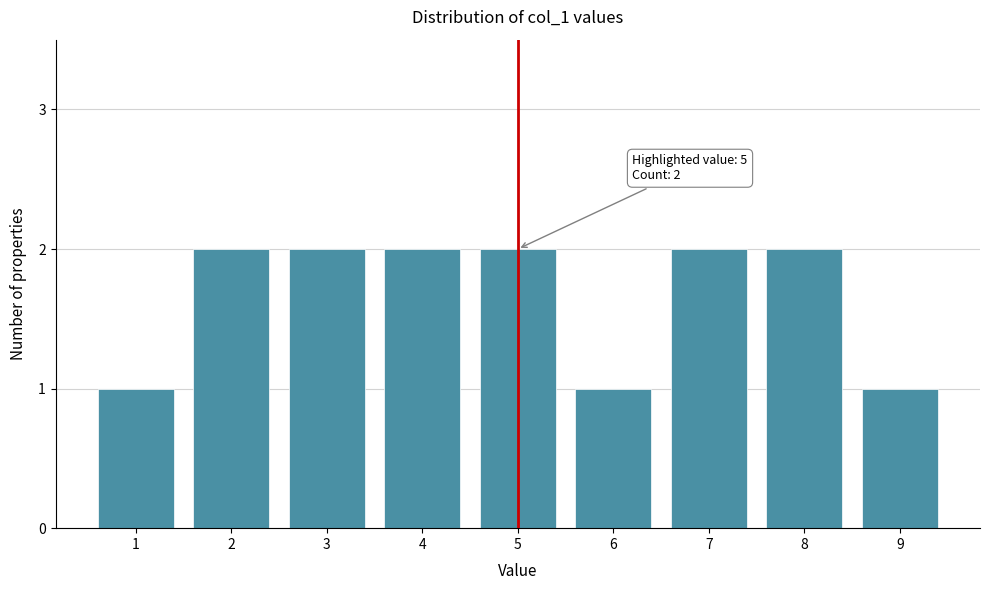

Reading left to right, extract all data points from this chart.

1	2	2	2	2	1	2	2	1